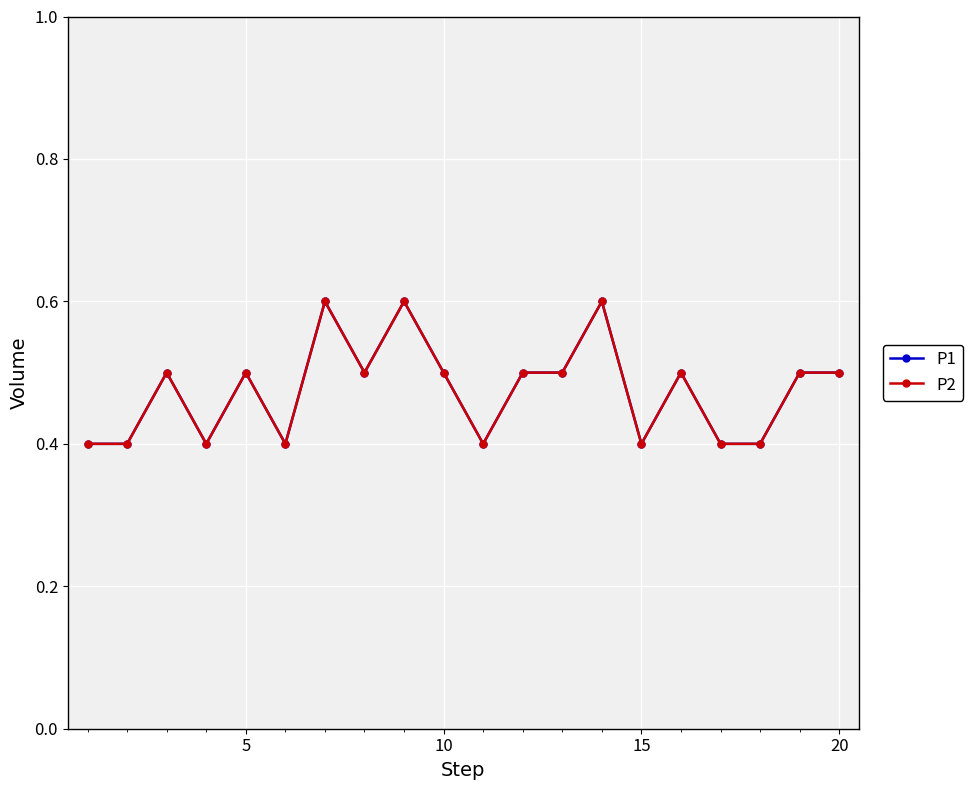

How many interior local peaks does the P2 series have?

6